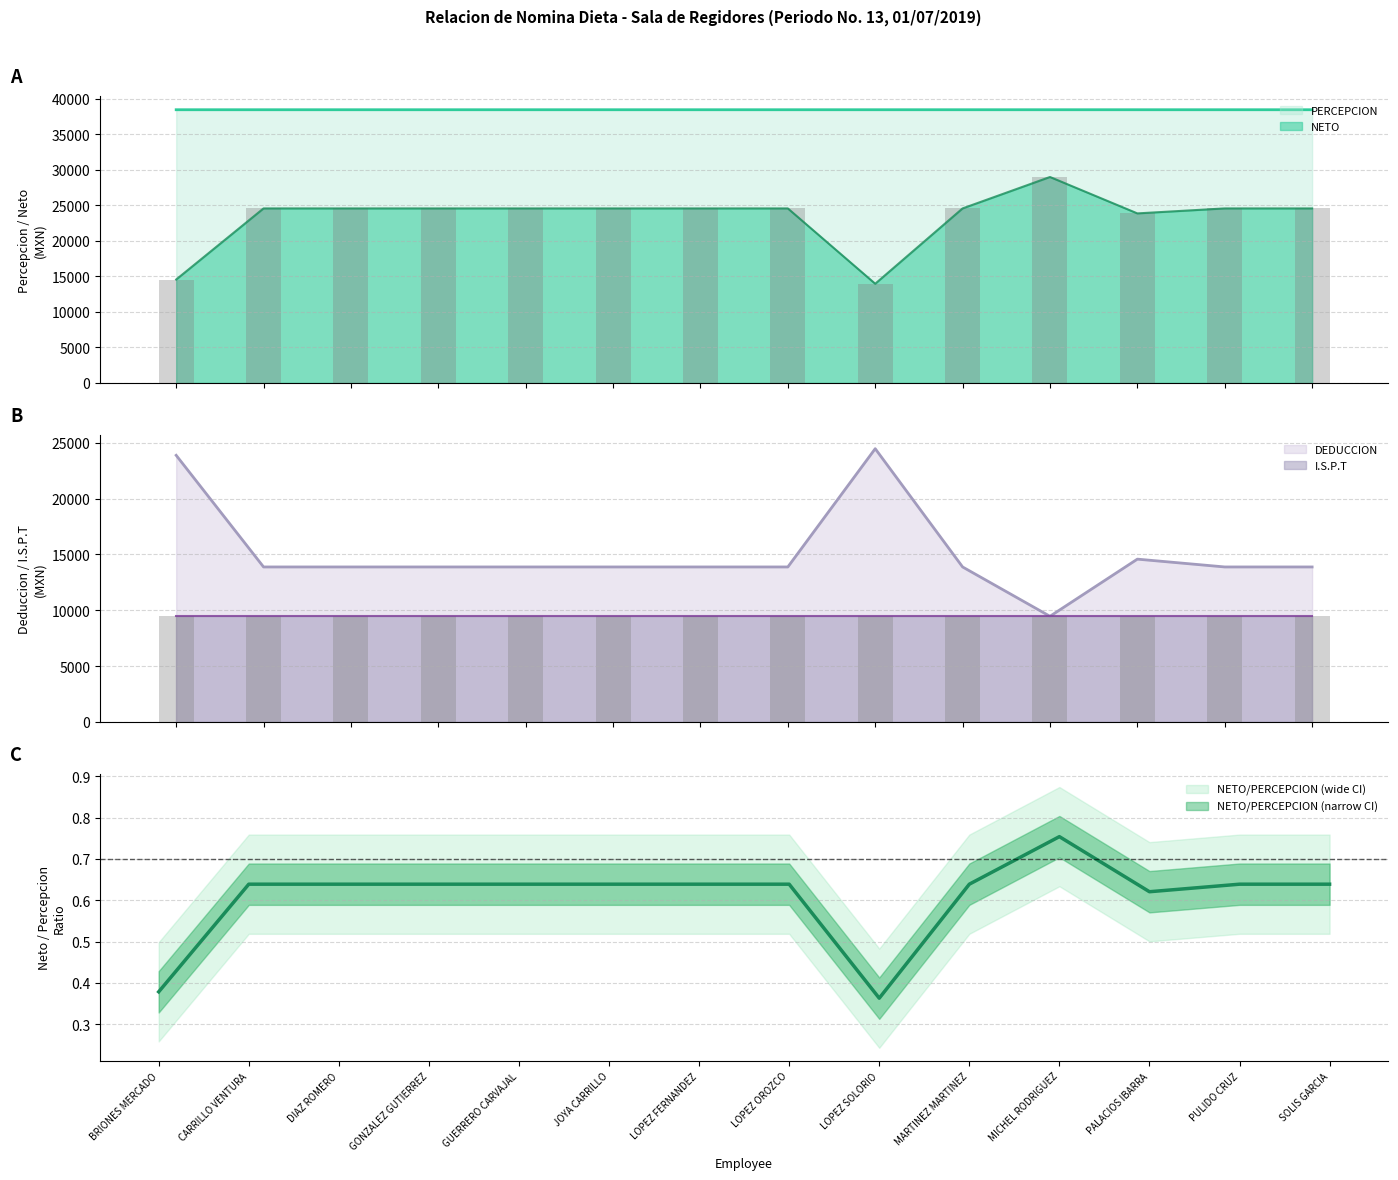

Reading left to right, transcribe all the data shown in this chart.

PERCEPCION: 38424.1	38424.1	38424.1	38424.1	38424.1	38424.1	38424.1	38424.1	38424.2	38424.1	38424.3	38424.1	38424.1	38424.1
DEDUCCION: 23878.0	13878.0	13878.0	13878.0	13878.0	13878.0	13878.0	13878.0	24471.2	13878.0	9459.3	14578.0	13878.0	13878.0
NETO: 14546.0	24546.0	24546.0	24546.0	24546.0	24546.0	24546.0	24546.0	13953.0	24546.0	28965.0	23846.0	24546.0	24546.0